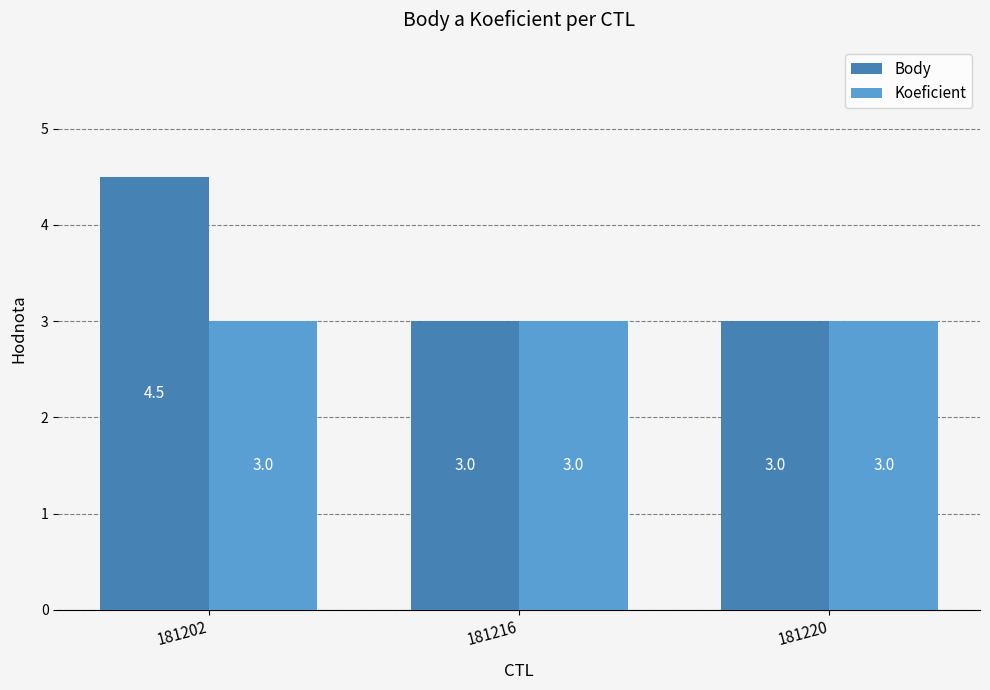

List the series in order of their peak value, lowest first.

Koeficient, Body